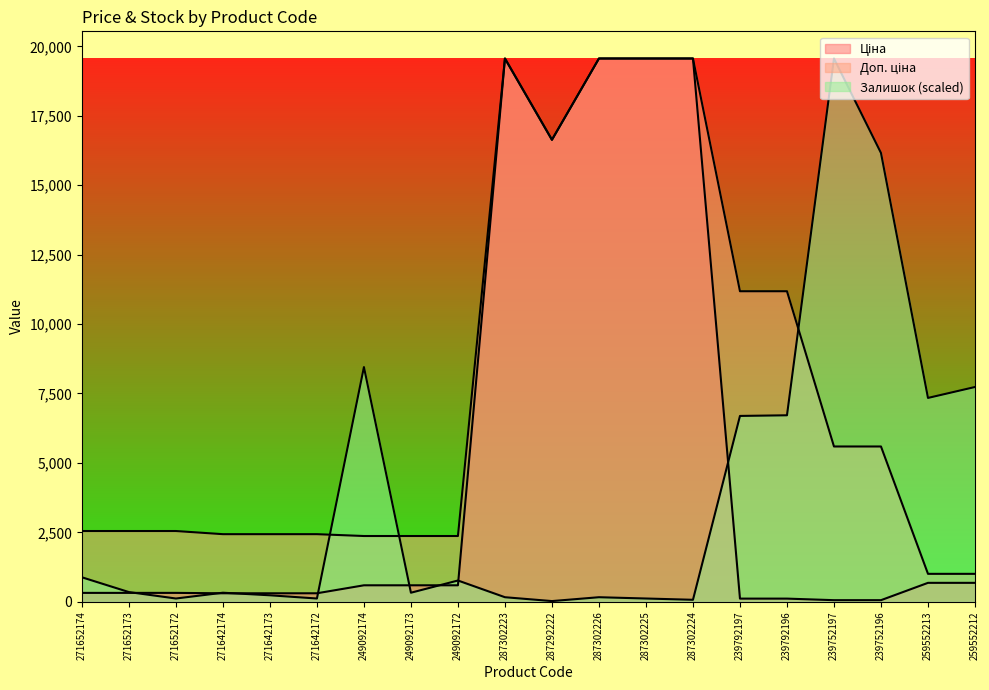

What is the minimum value shown in the chart?

23.2